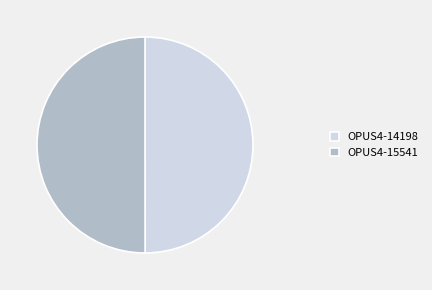

Do OPUS4-15541 and OPUS4-14198 together represent more than half of the pie?

Yes